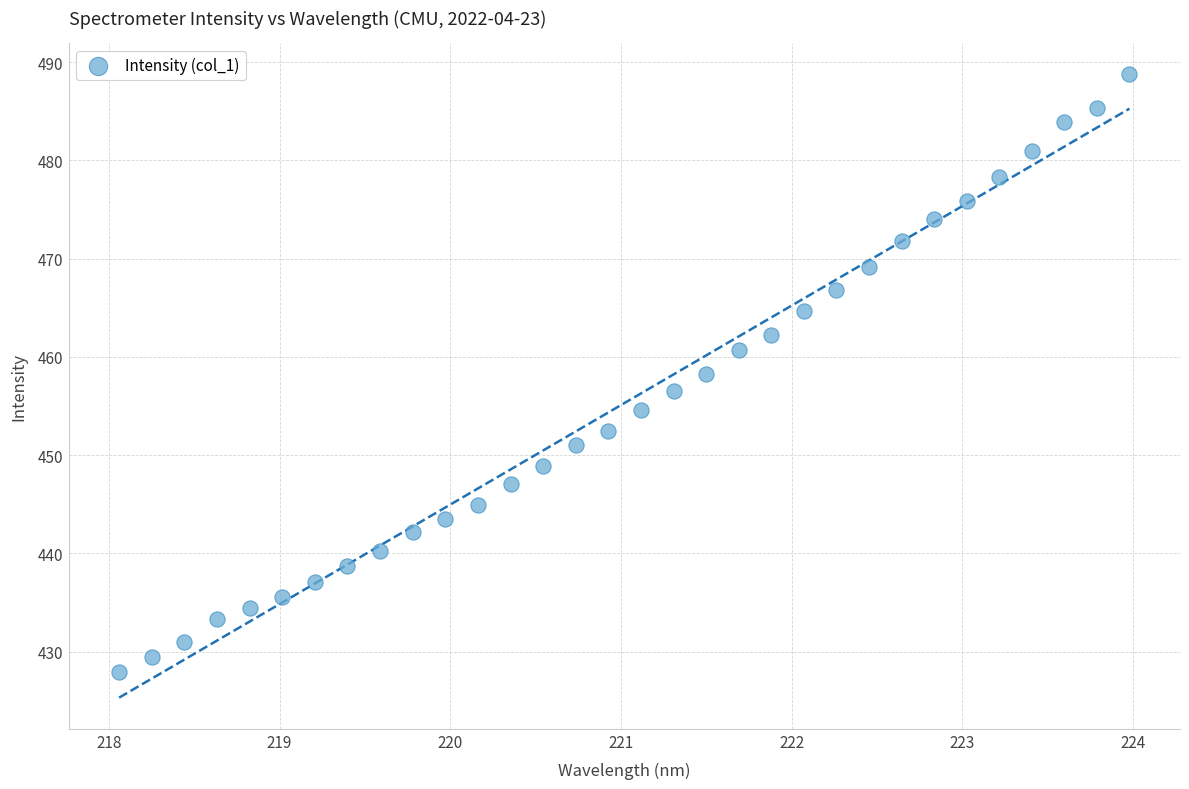

What is the range of Y values (max minus min)?

60.9